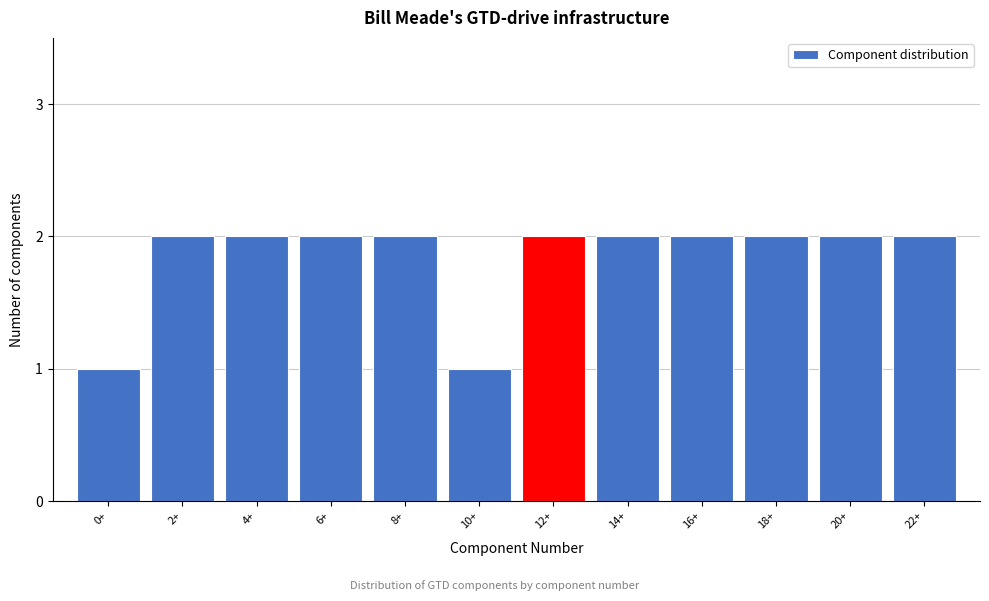

Reading left to right, what are all the values shown in this chart?

1	2	2	2	2	1	2	2	2	2	2	2